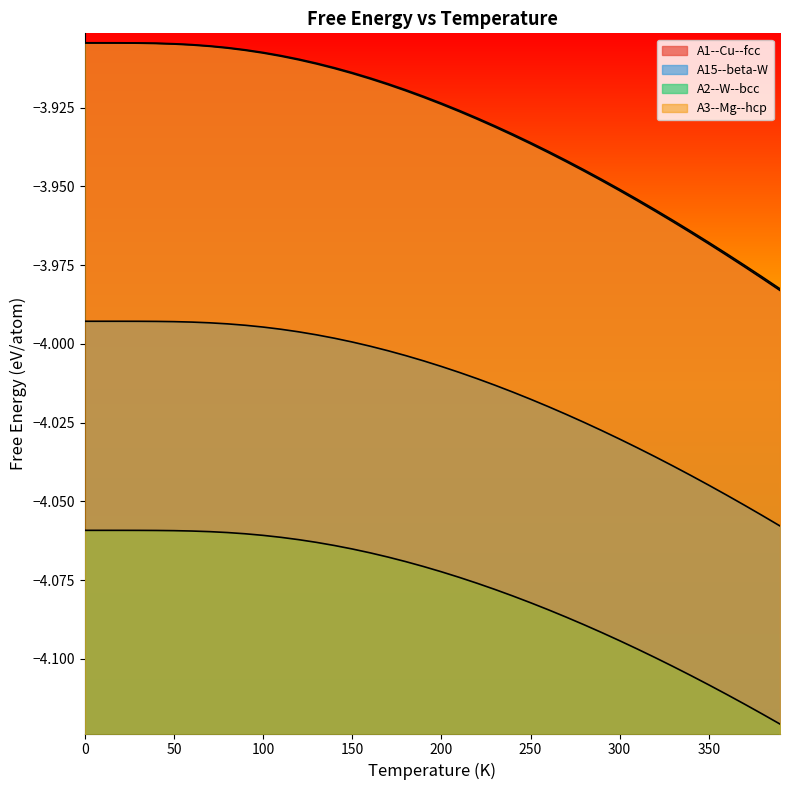

Is it true that A1--Cu--fcc equals -3.9 at 90?

True